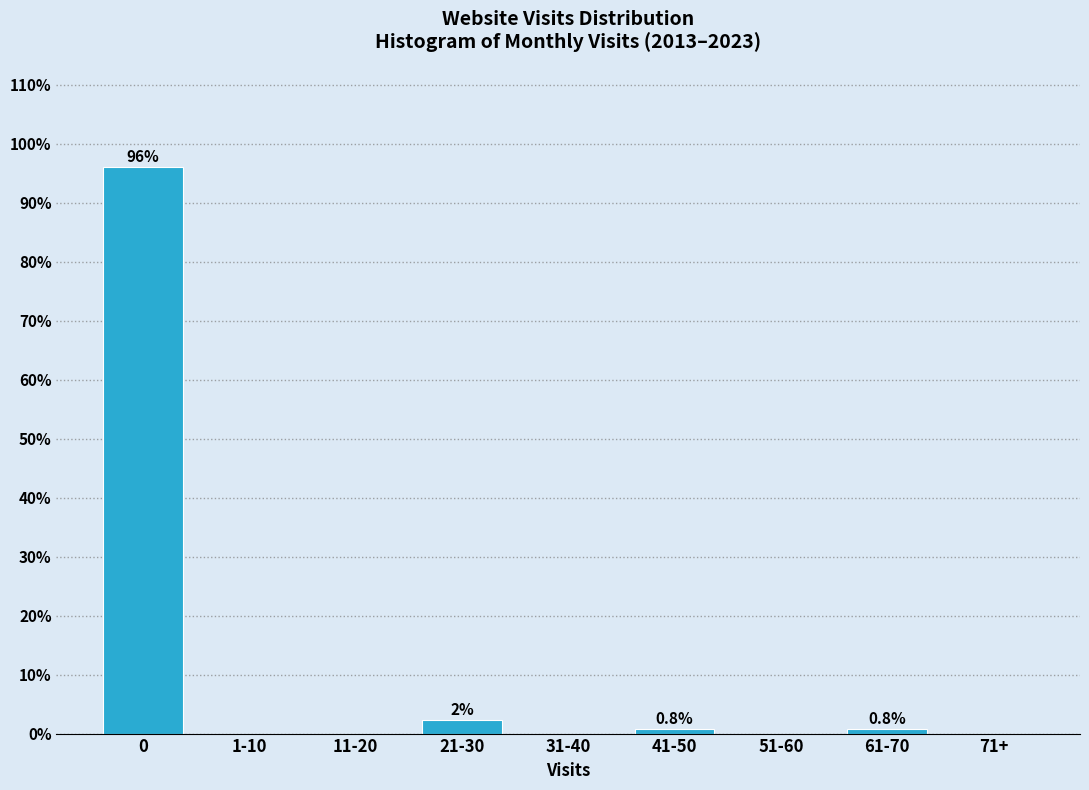

Reading right to left, transcribe all the data shown in this chart.

71+=0.0	61-70=0.8	51-60=0.0	41-50=0.8	31-40=0.0	21-30=2.4	11-20=0.0	1-10=0.0	0=96.1